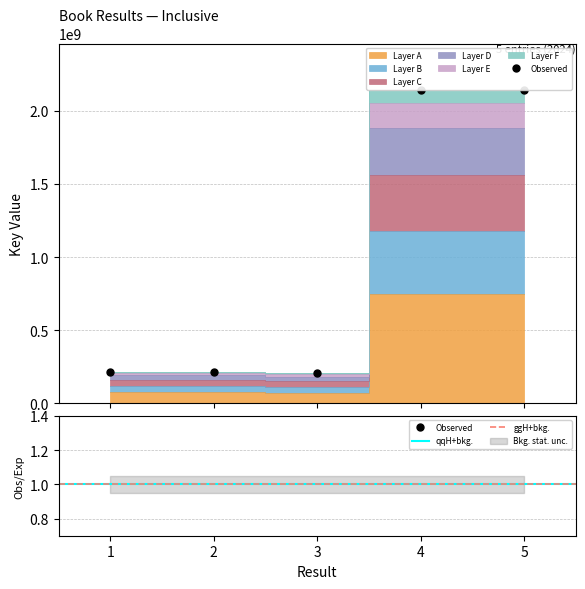

Where is the first local minimum?

3